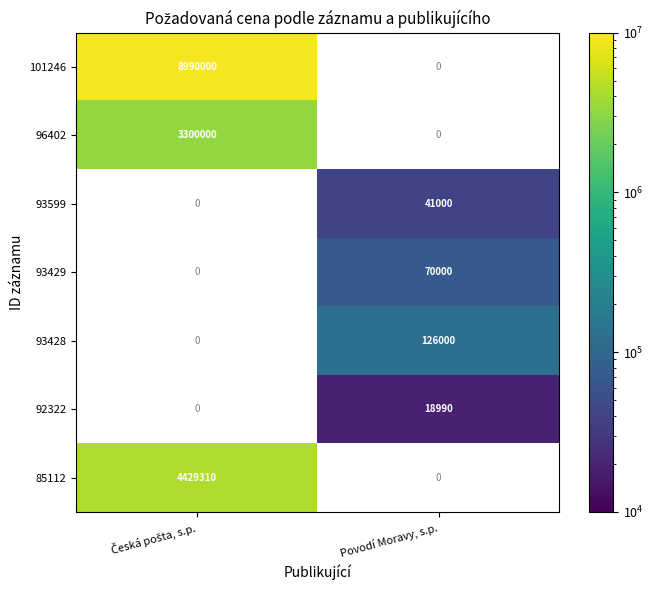

At which category does the chart reach its minimum across all series?

Povodí Moravy, s.p.